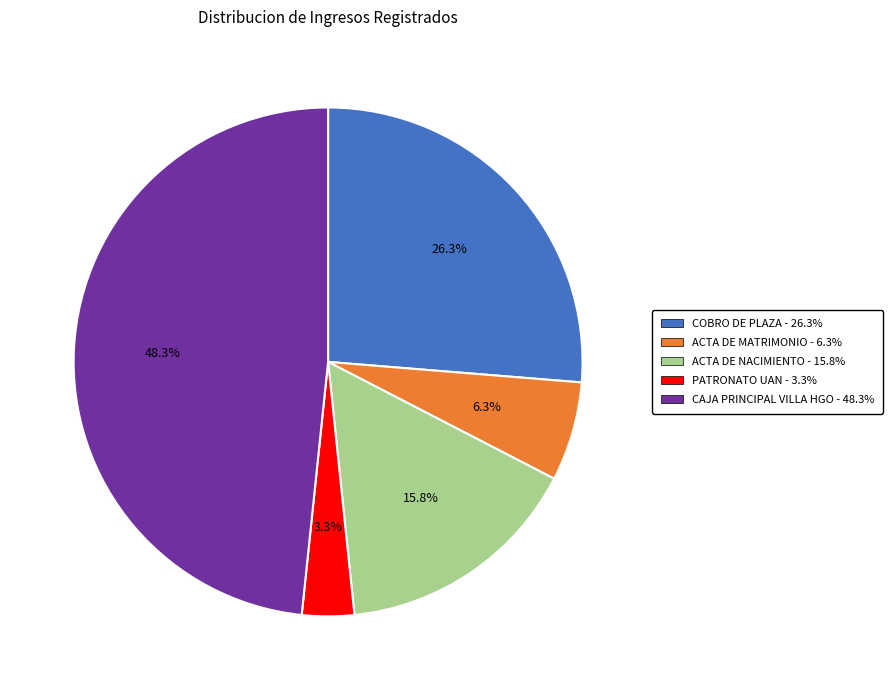

Is ACTA DE MATRIMONIO the majority of the pie?

No